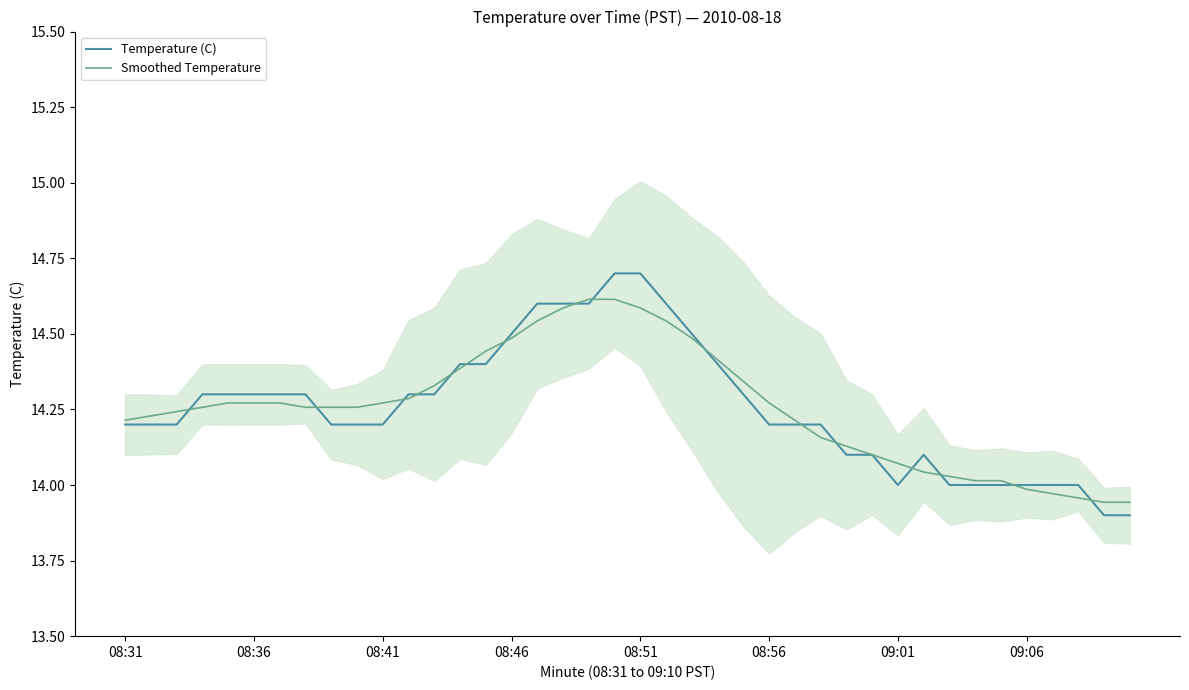

What is the sum of the Smoothed Temperature values at 08:36 and 08:56?

28.5